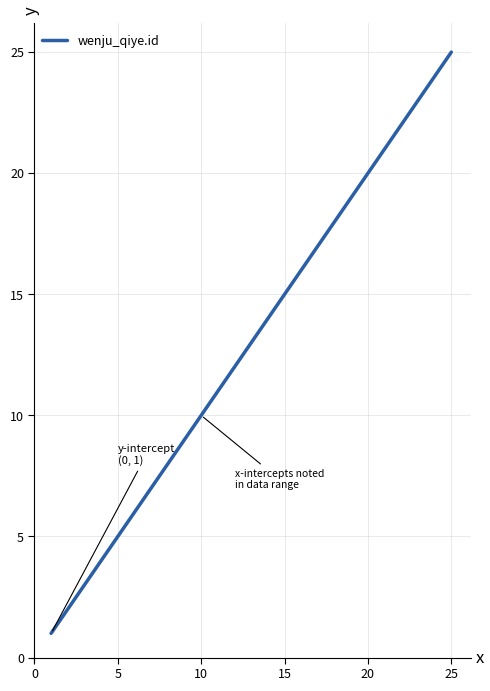

What is the difference between the maximum and minimum values?

24